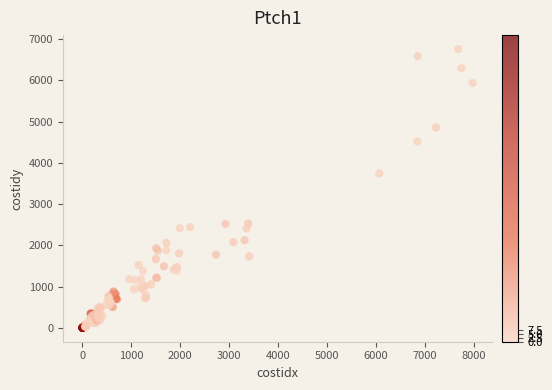

What Y value in the scatter plot is closest to 3379?

3742.8